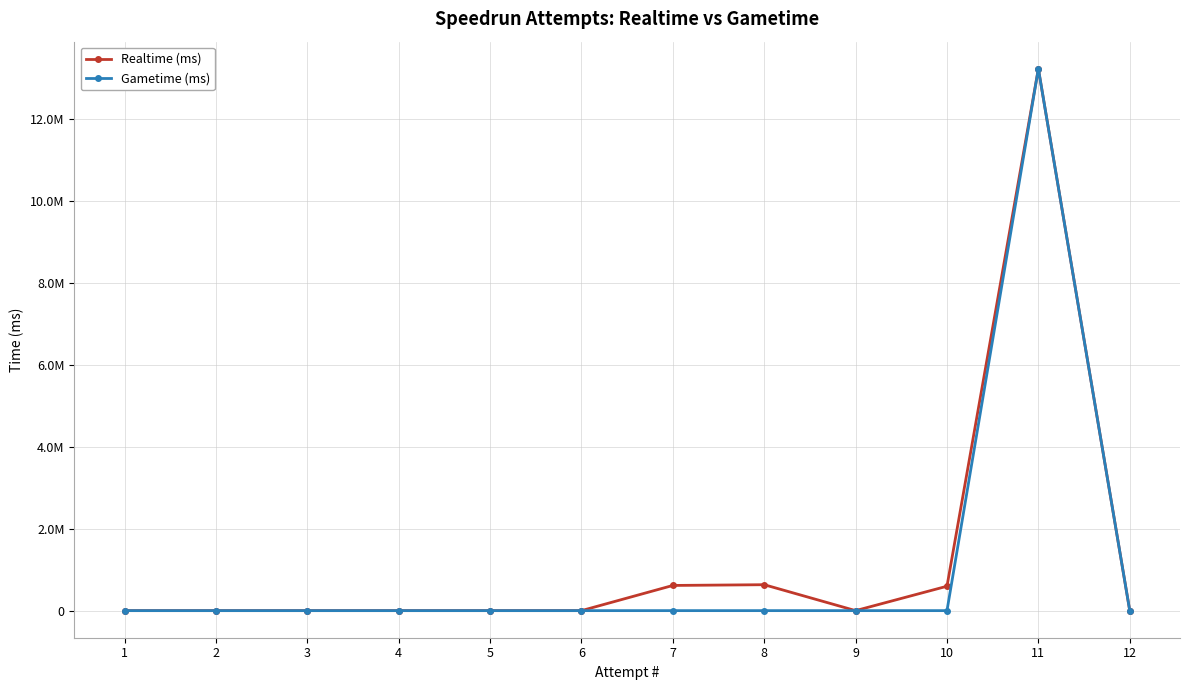

At which label does Gametime (ms) reach its peak?

11